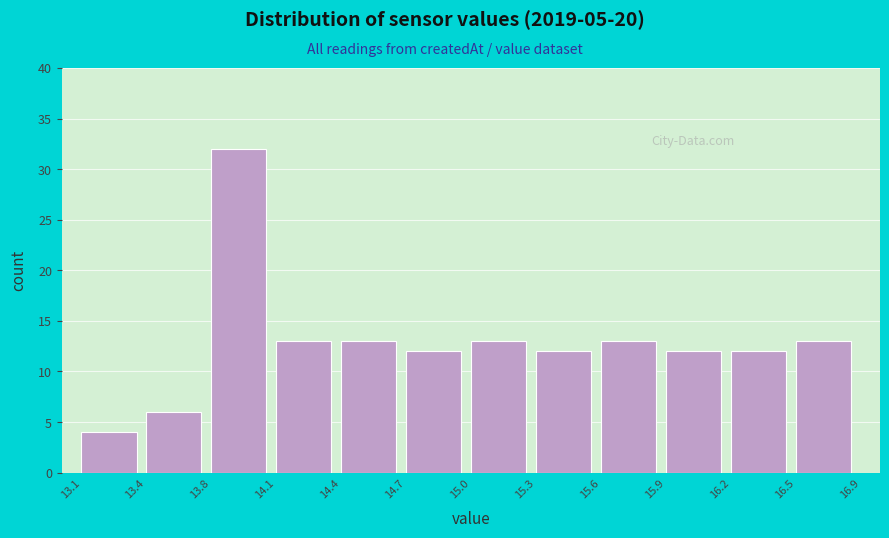

Reading right to left, what are all the values shown in this chart?

16.5=13	16.2=12	15.9=12	15.6=13	15.3=12	15.0=13	14.7=12	14.4=13	14.1=13	13.8=32	13.4=6	13.1=4